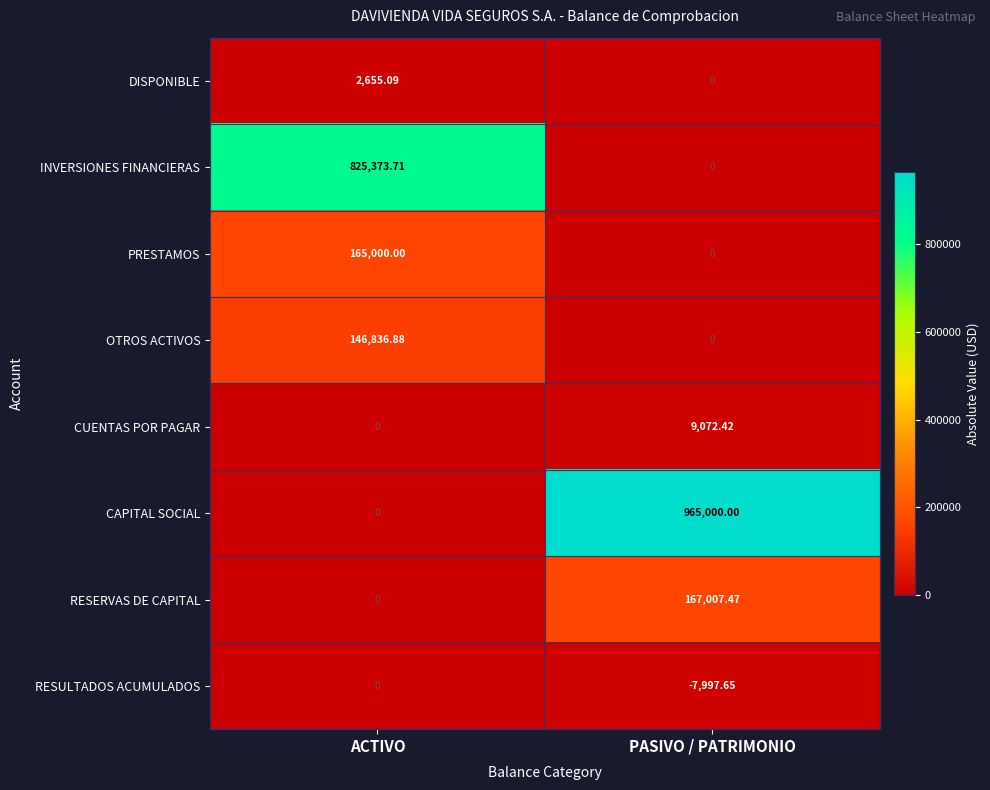

Rank the series by their maximum value, from lowest to highest.

RESULTADOS ACUMULADOS, DISPONIBLE, CUENTAS POR PAGAR, OTROS ACTIVOS, PRESTAMOS, RESERVAS DE CAPITAL, INVERSIONES FINANCIERAS, CAPITAL SOCIAL